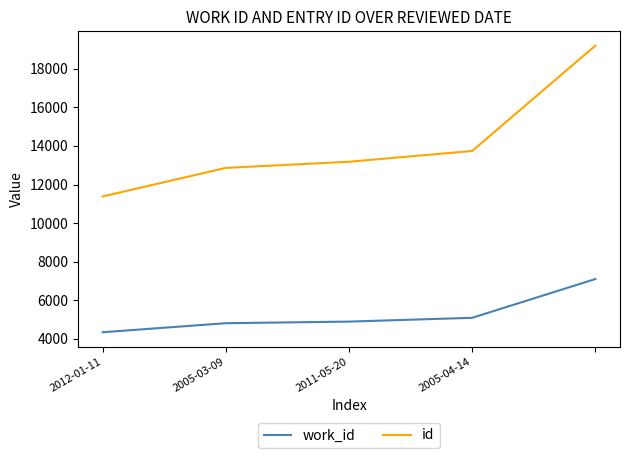

List the series in order of their overall mean, lowest first.

work_id, id